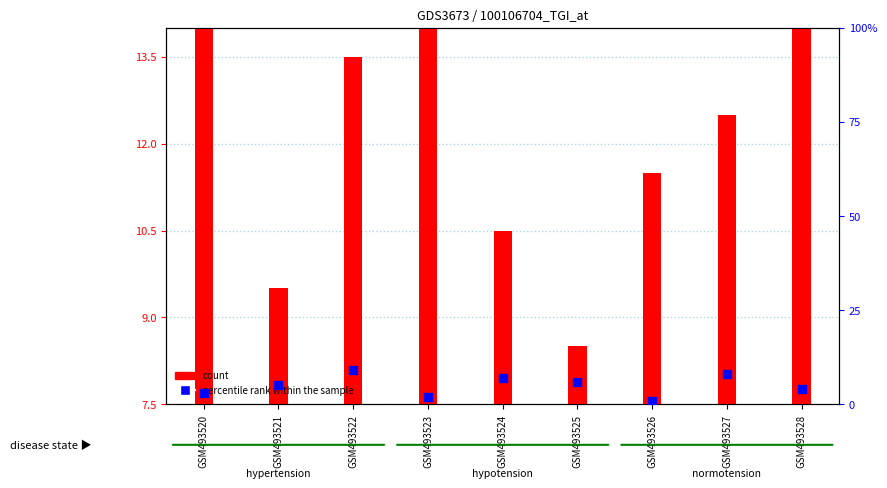

At which category is the sum across all series the highest?

GSM493522